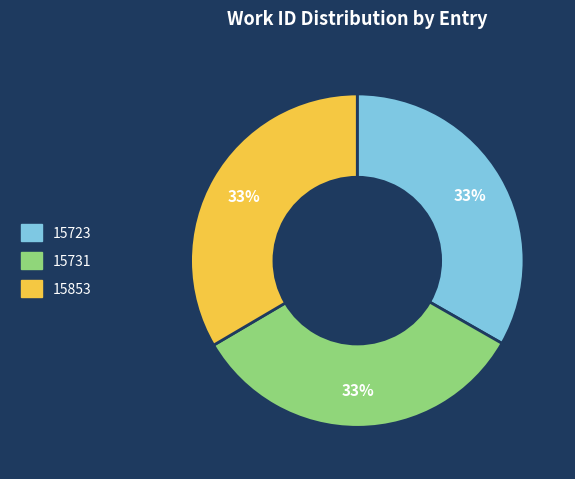

Approximately how many times larger is the value at 15731 compared to 15853?

1.0